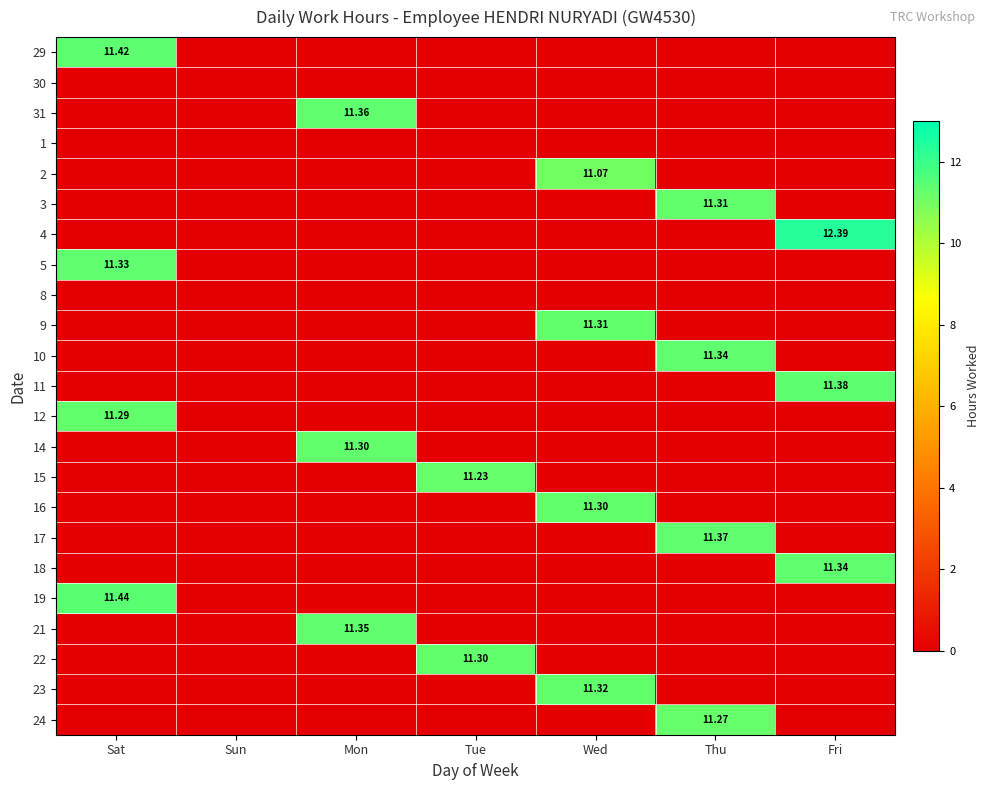

Where is 10 nearest to the value 5?

Sat